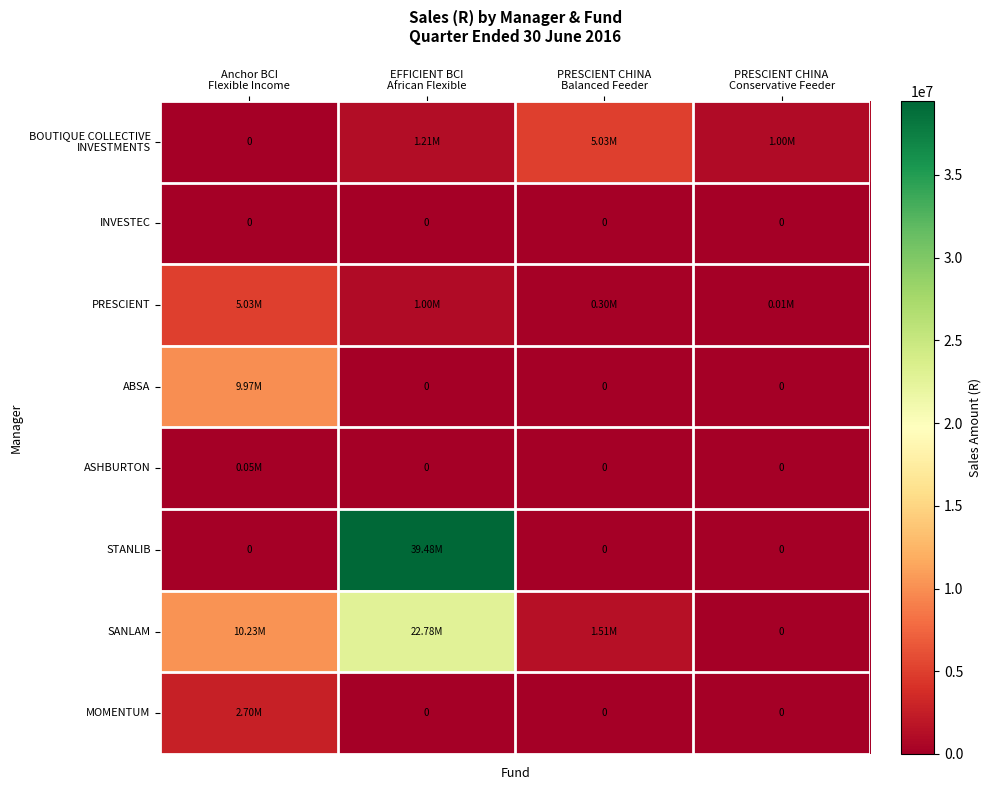

Which category has the lowest value in the MOMENTUM series?

EFFICIENT BCI African Flexible